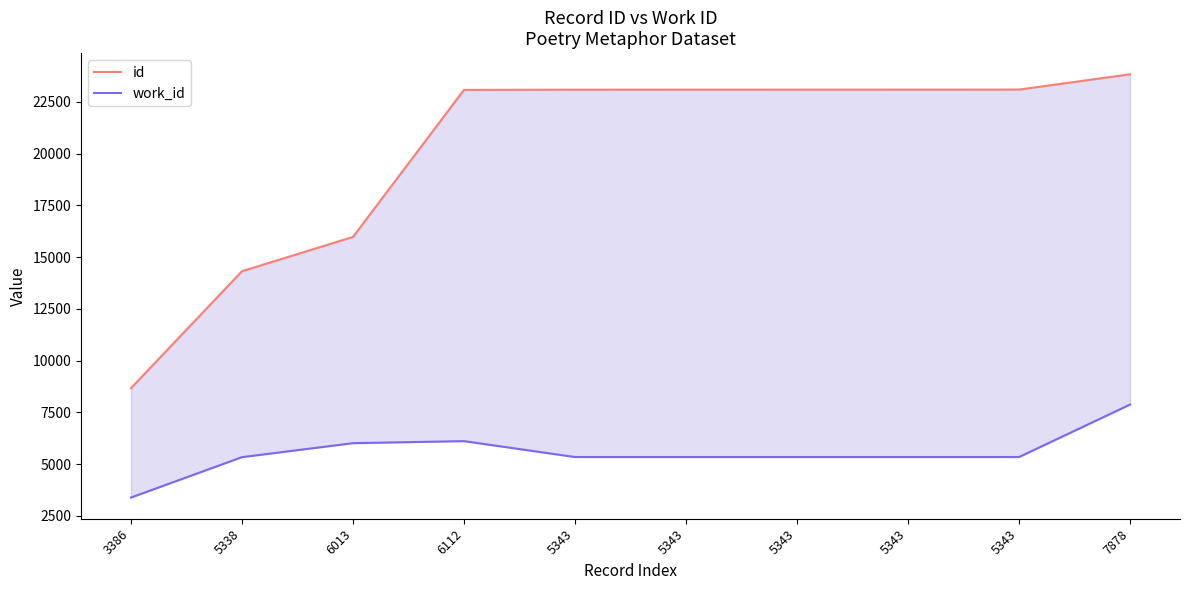

True or false: id has more than 0 interior local peaks.

False